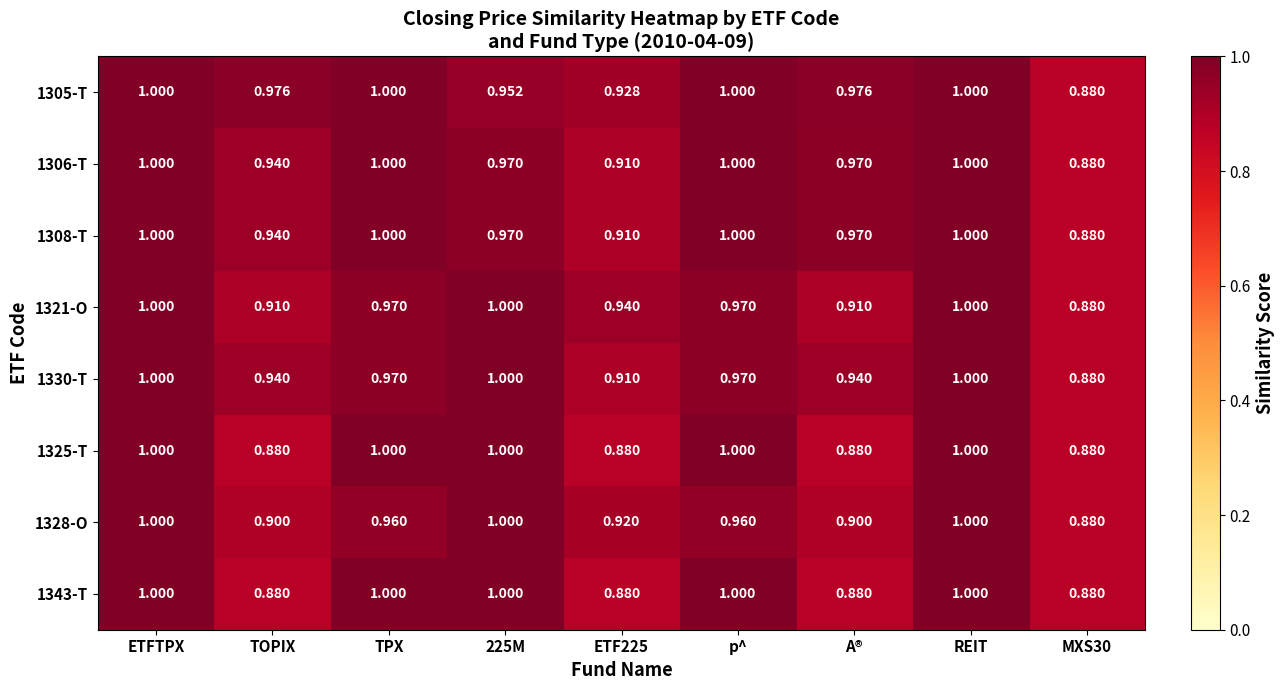

Count the number of data series in this chart.

8